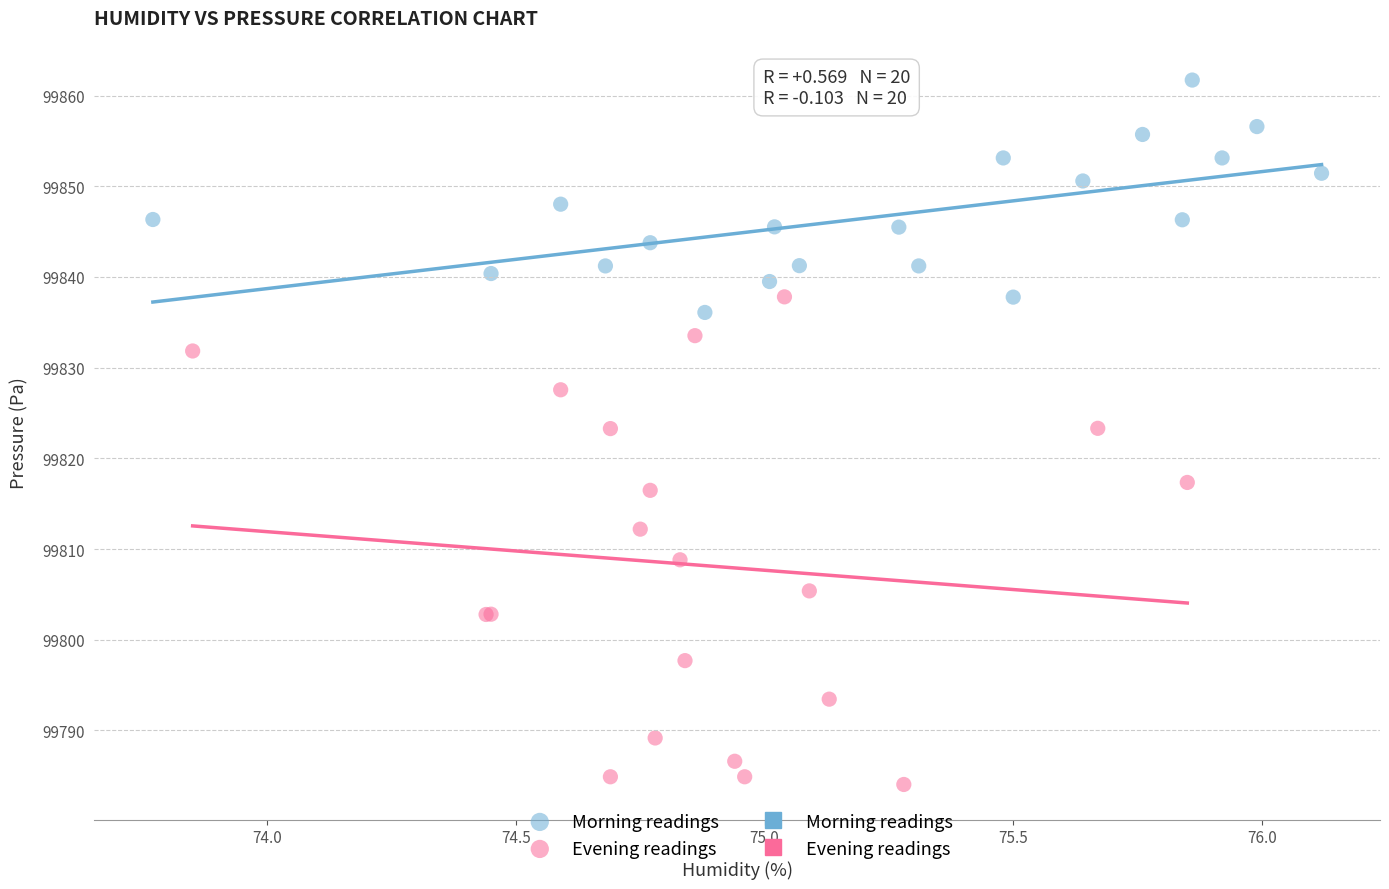

Which series has the widest spread of Y values?

Evening readings